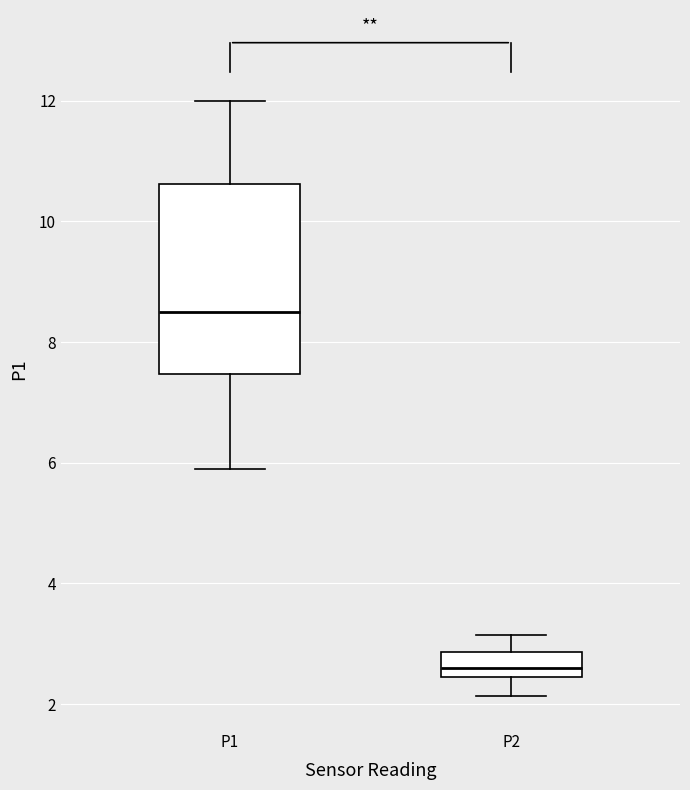

Which box's median line is the highest?

P1